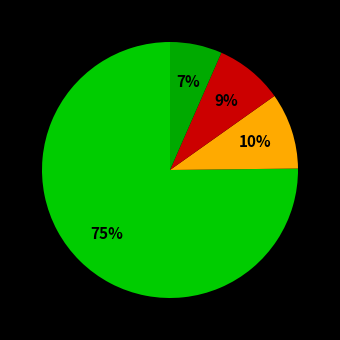

Rank the categories by value from lowest to highest.

Senior Clerk Typist, Child Dev Inst/Aide: Cantonese, Child Develop.- Inst/Aide Prog, Childrens Center Teacher 4/7